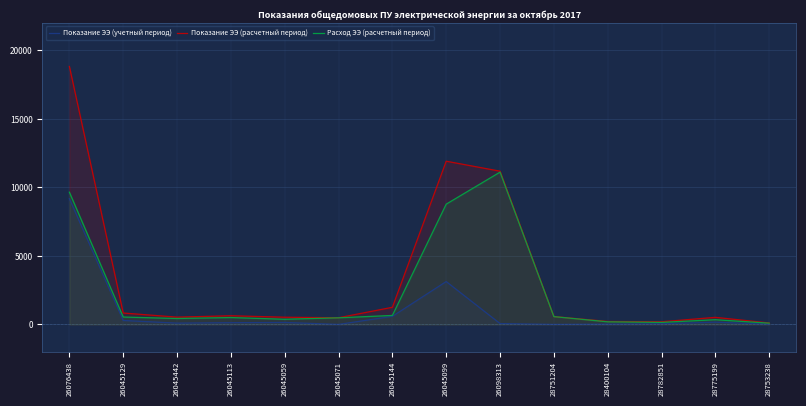

What is the value of the Показание ЭЭ (расчетный период) point at the 14th from the left?

112